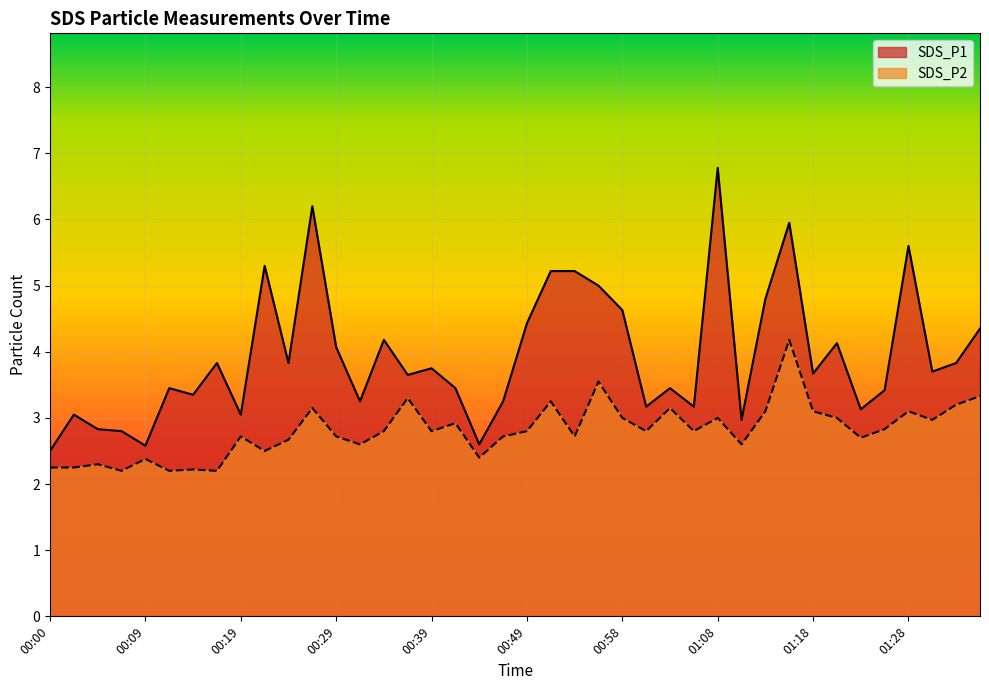

At 00:34, list the series in order from smallest to largest.

SDS_P2, SDS_P1